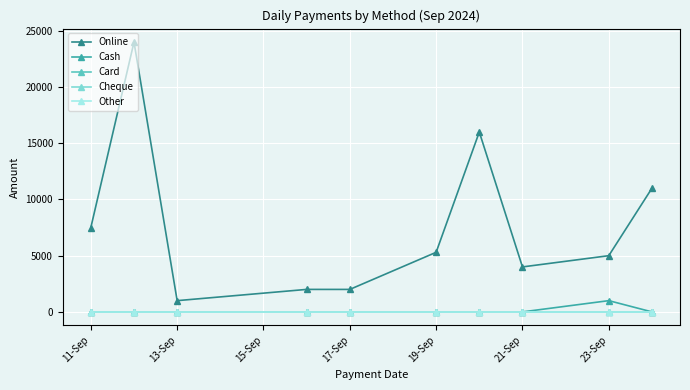

Reading right to left, transcribe all the data shown in this chart.

Online: 11000	5000	4000	16000	5300	1999	2000	1000	23999	7500
Cash: 0	1000	0	0	0	0	0	0	0	0
Card: 0	0	0	0	0	0	0	0	0	0
Cheque: 0	0	0	0	0	0	0	0	0	0
Other: 0	0	0	0	0	0	0	0	0	0